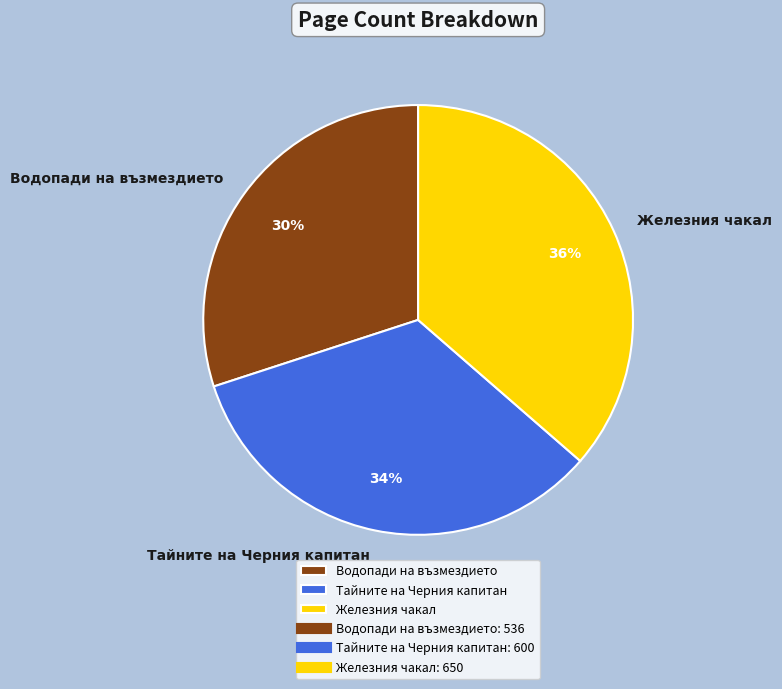

Which slice is the largest?

Железния чакал